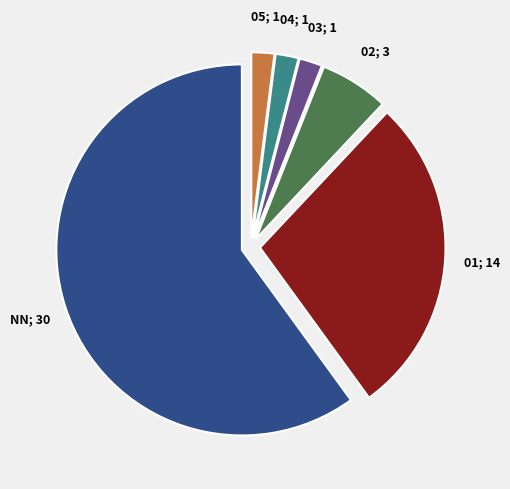

How many slices are in this pie chart?

6